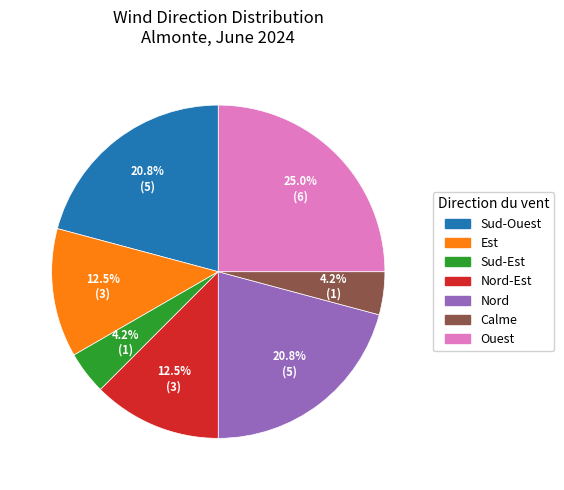

Is there any slice that represents more than half of the pie?

No